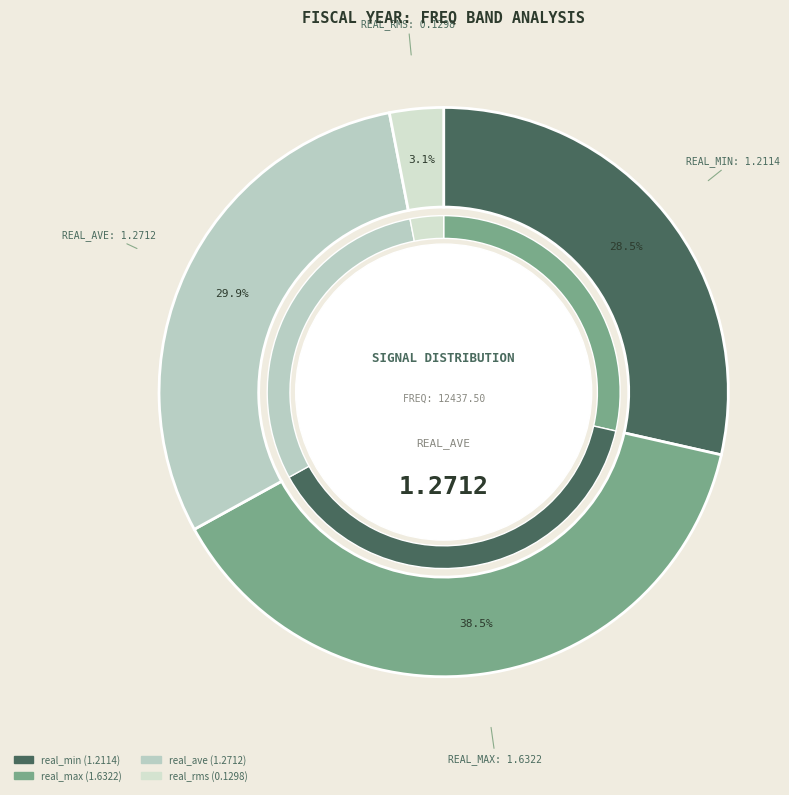

How many segments does this pie chart have?

4